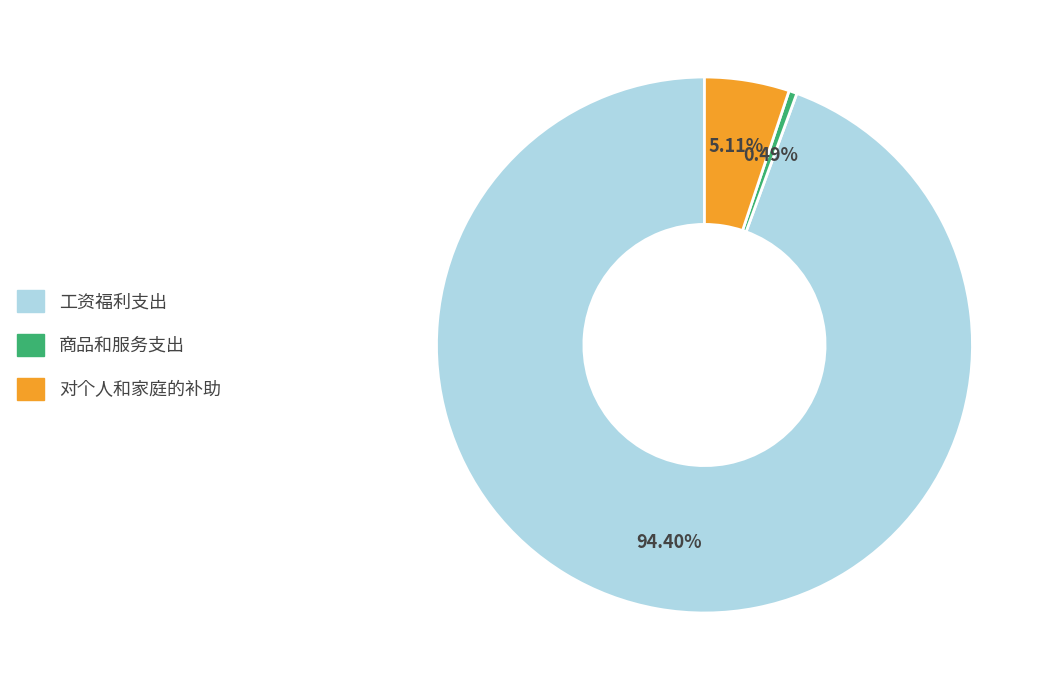

Approximately how many times larger is the value at 对个人和家庭的补助 compared to 商品和服务支出?

10.5